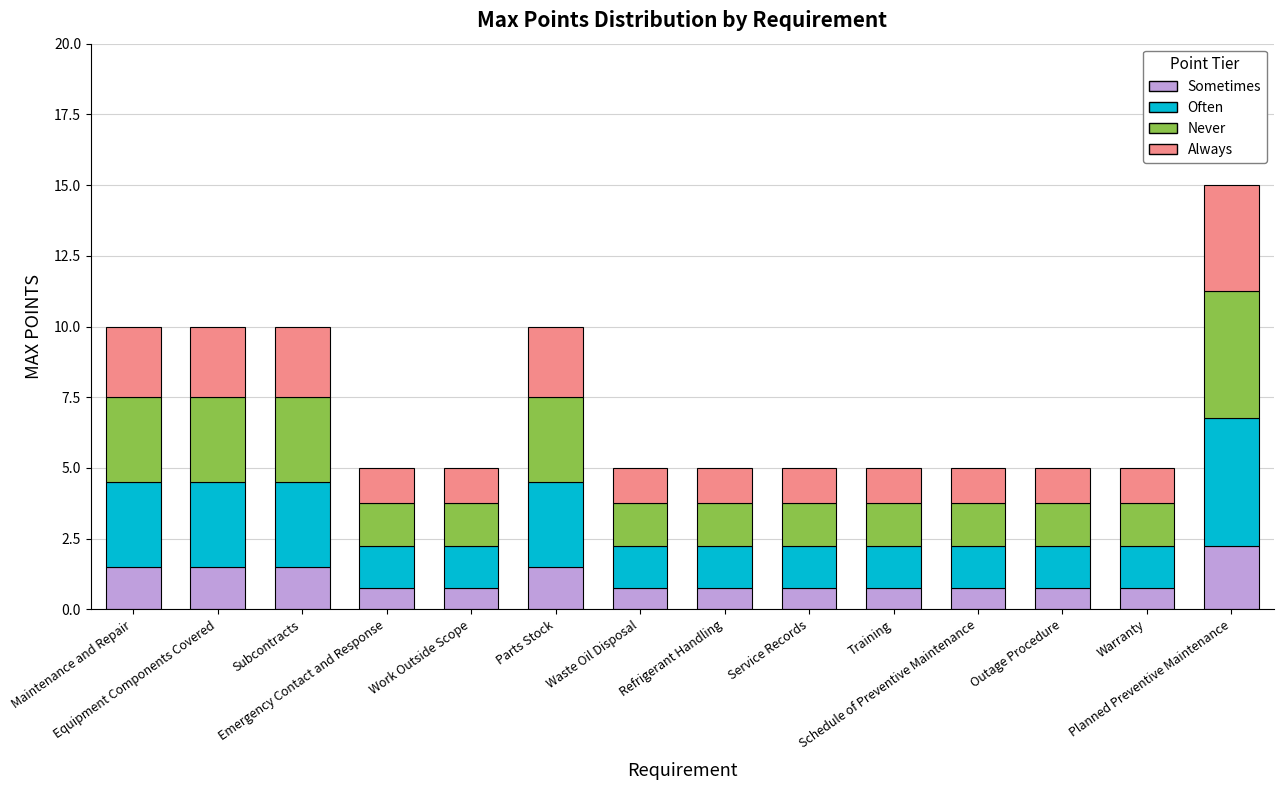

What is the difference between the second highest and minimum values in the Sometimes series?

0.8